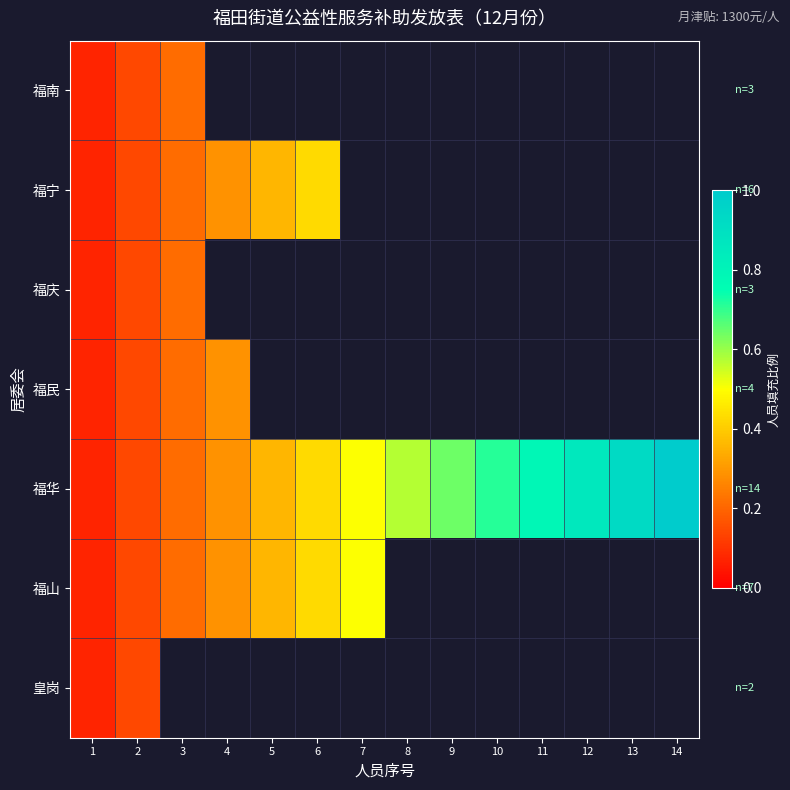

Which category has the lowest value in the 福民 series?

1